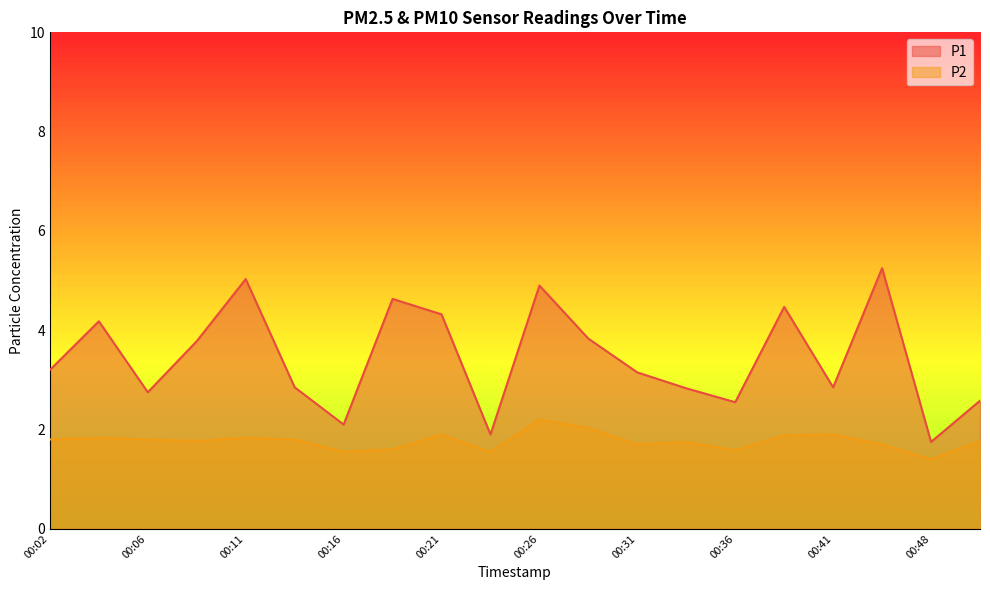

What is the value of the P2 point at the 2nd from the left?

1.8